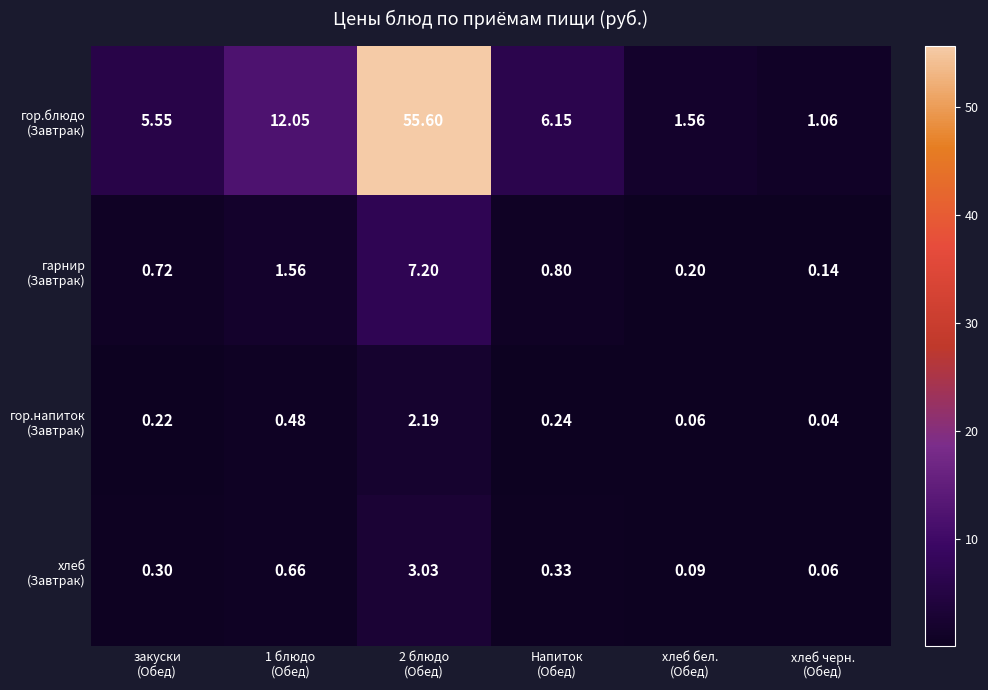

What is the maximum value shown in the chart?

55.6